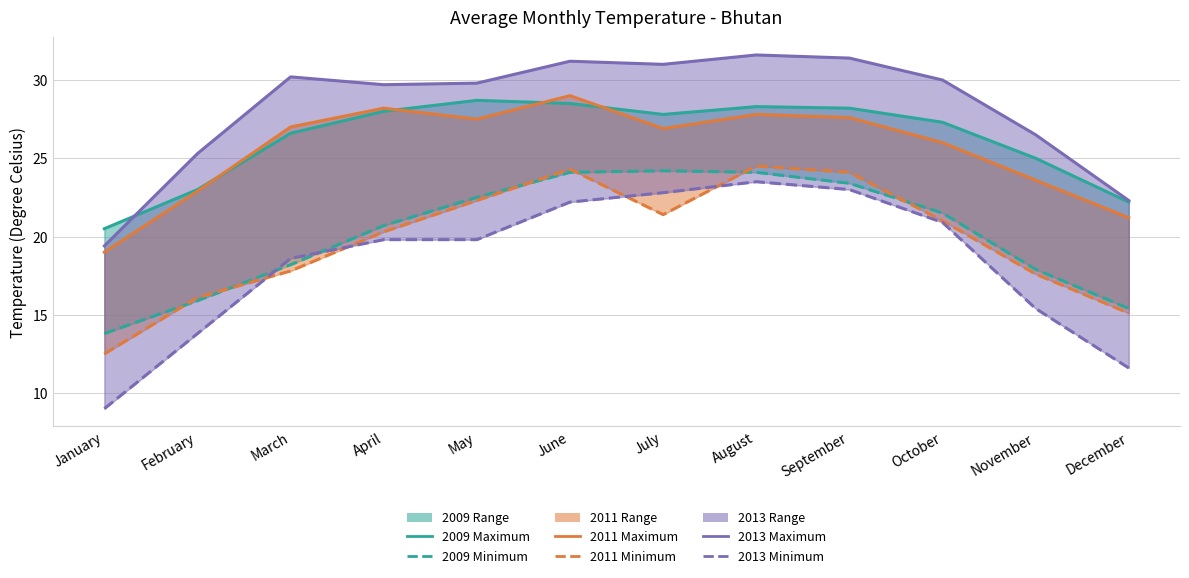

What value does the 2013 Maximum series have at September?

31.4